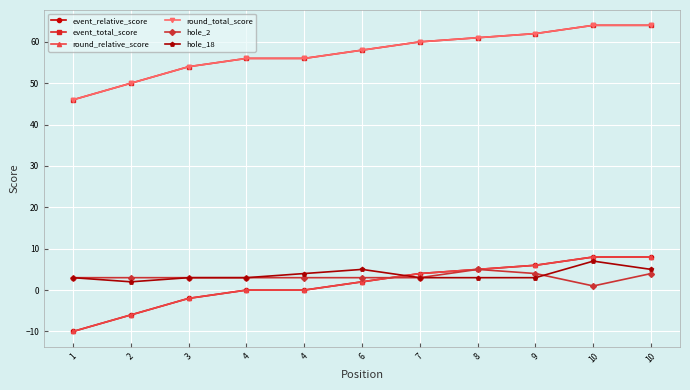

List the series in order of their peak value, lowest first.

hole_2, hole_18, event_relative_score, round_relative_score, event_total_score, round_total_score